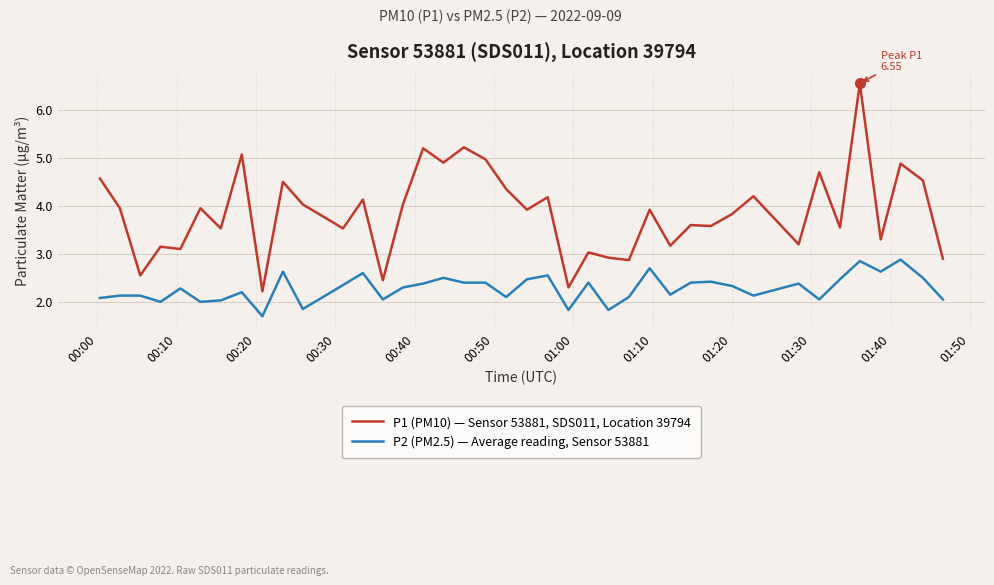

Which series has the largest range (max minus min)?

P1 (PM10) — Sensor 53881, SDS011, Location 39794